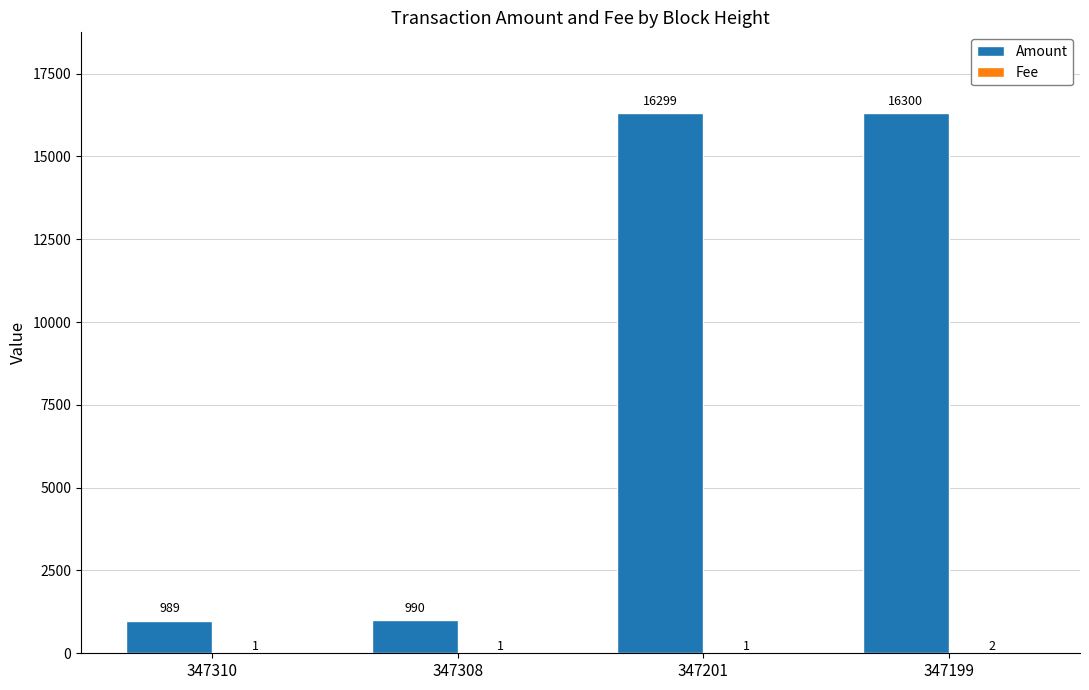

How many groups of bars are there?

4